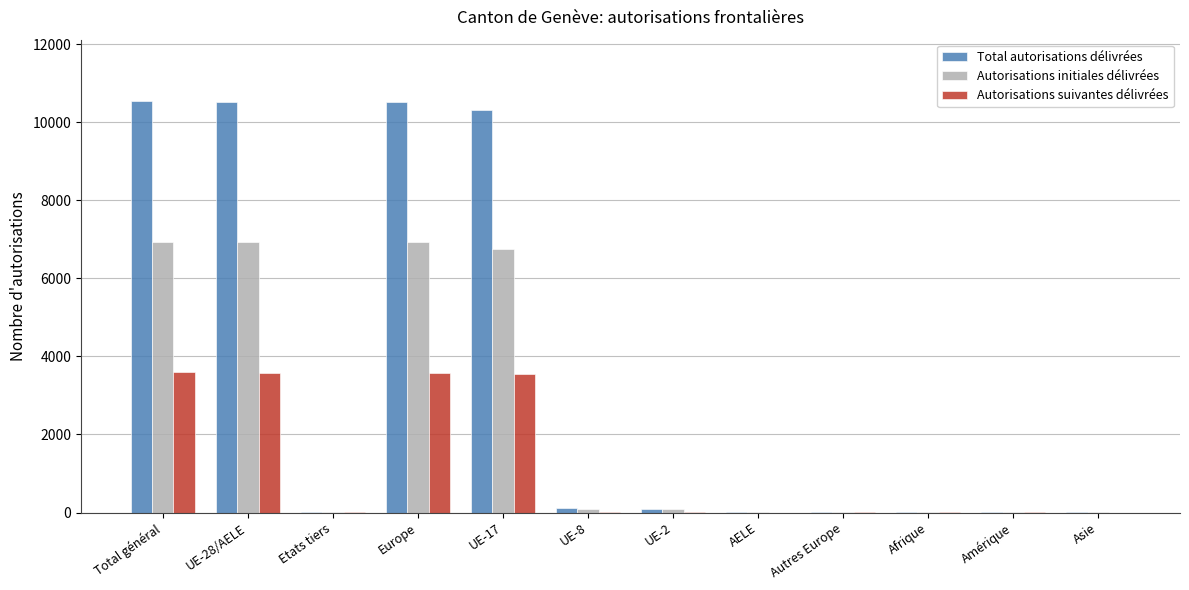

Is the value of Autorisations initiales délivrées at UE-17 greater than the value of Total autorisations délivrées at Etats tiers?

Yes